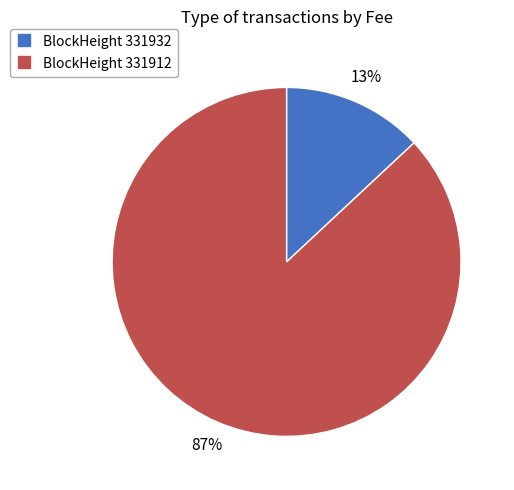

To the nearest percent, what is the average slice percentage?

50%